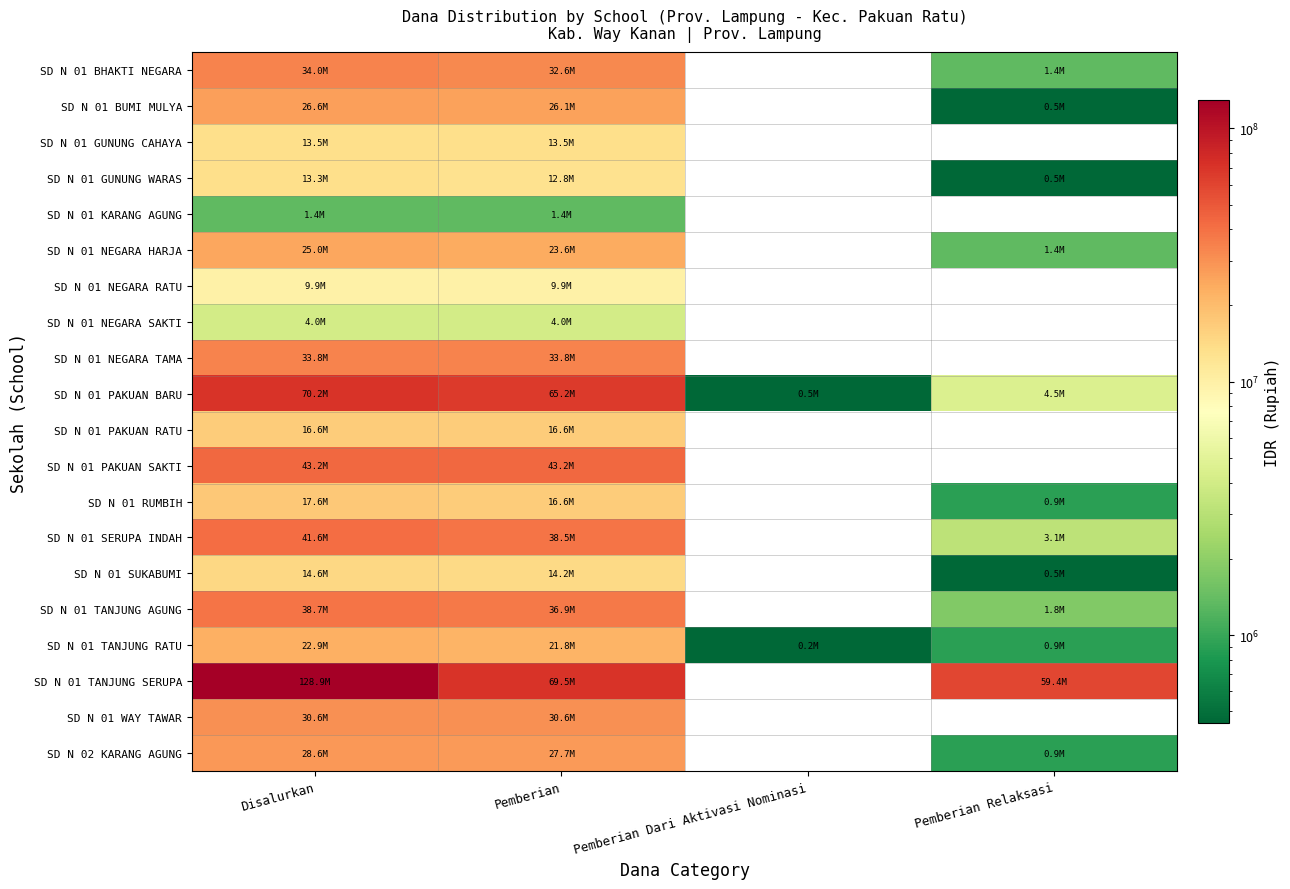

What is the total value across all series at Disalurkan?

614925000.0